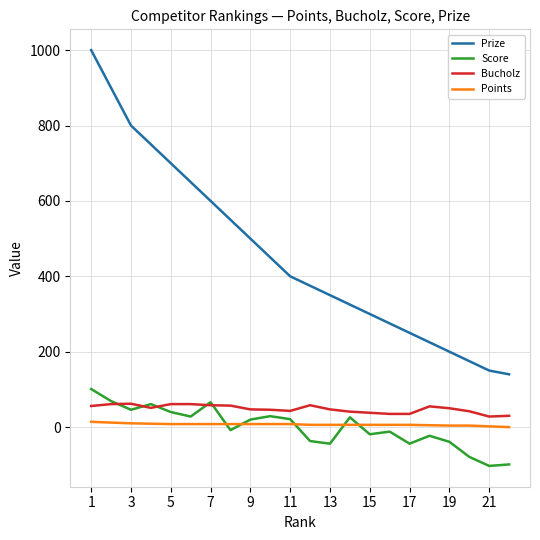

Which series has the largest total across all categories?

Prize